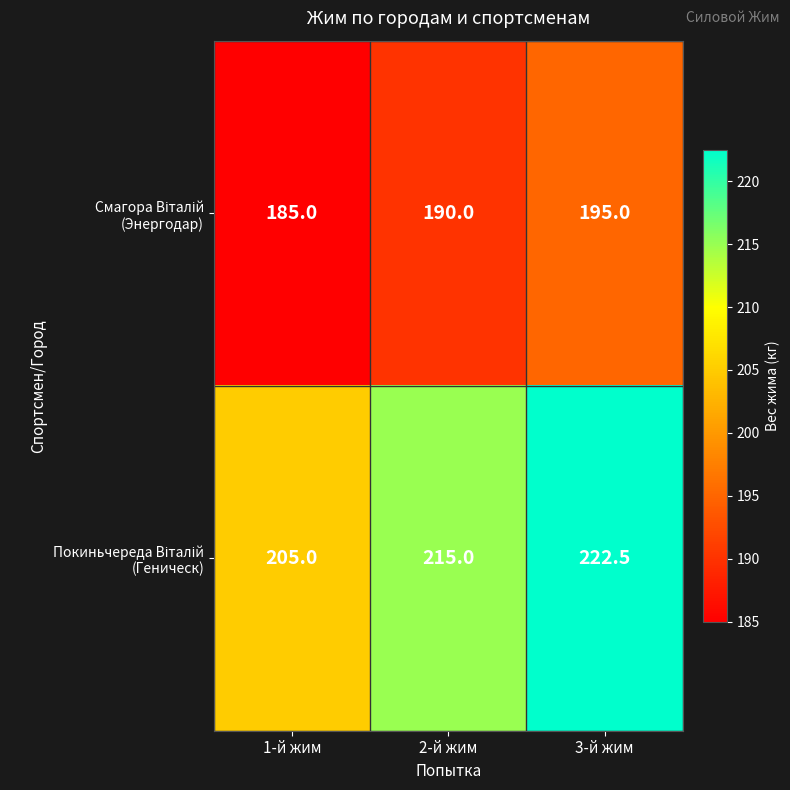

At which category does the chart reach its peak across all series?

3-й жим